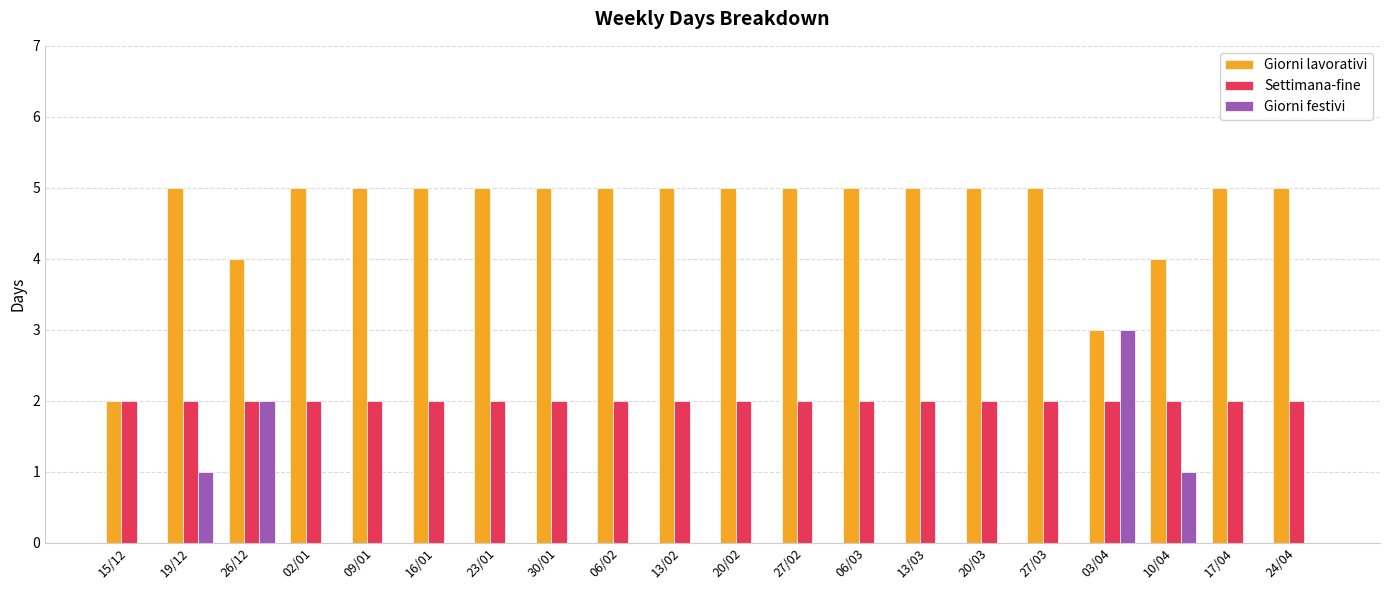

Is it true that Settimana-fine equals 2 at 27/03?

True